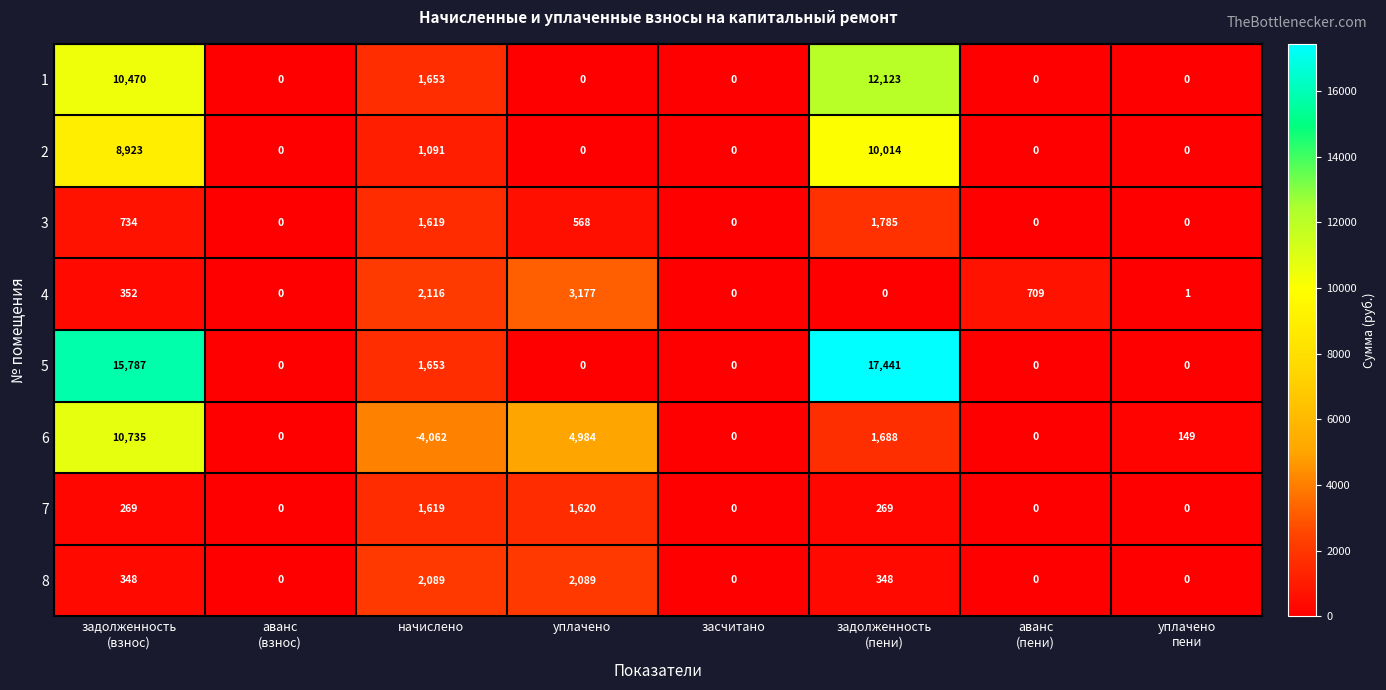

What is the greatest value displayed?

17441